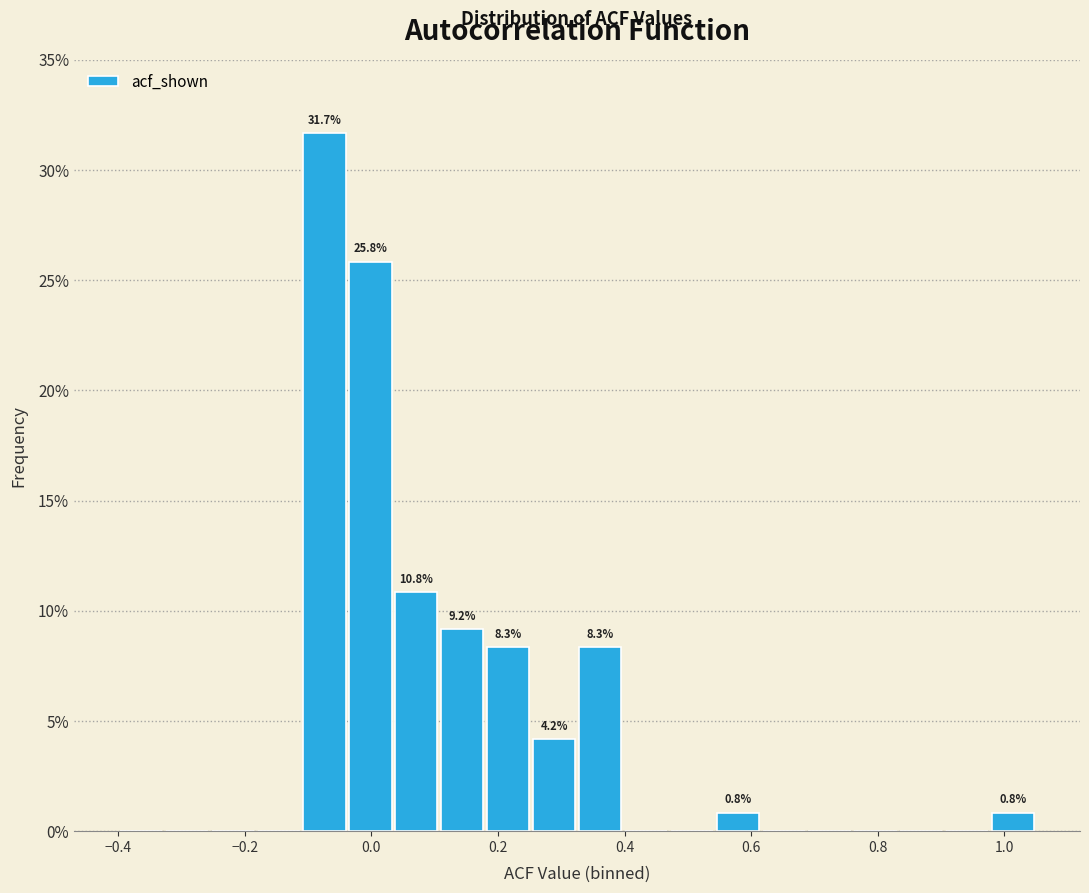

Around what value on the x-axis is the tallest bar? Give the approximate position of its centre, as read against the axis.

-0.08